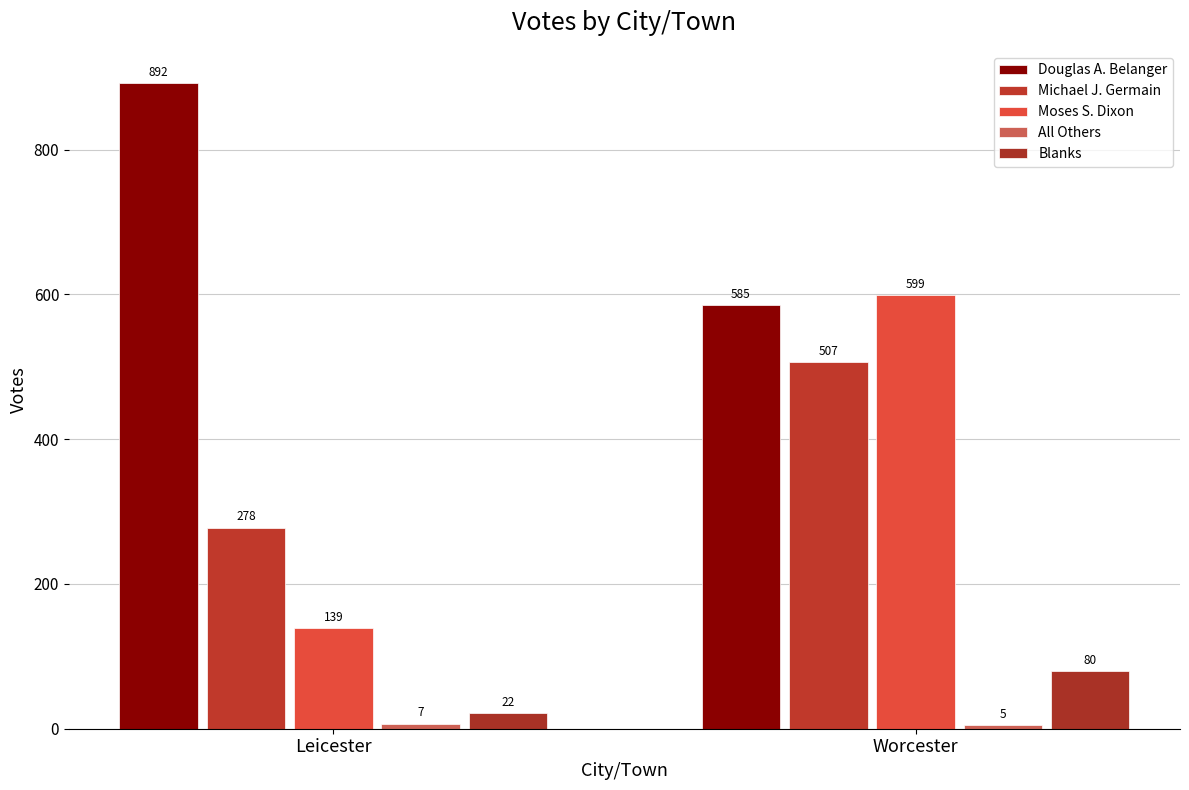

What is the difference between the Douglas A. Belanger values at Worcester and Leicester?

307